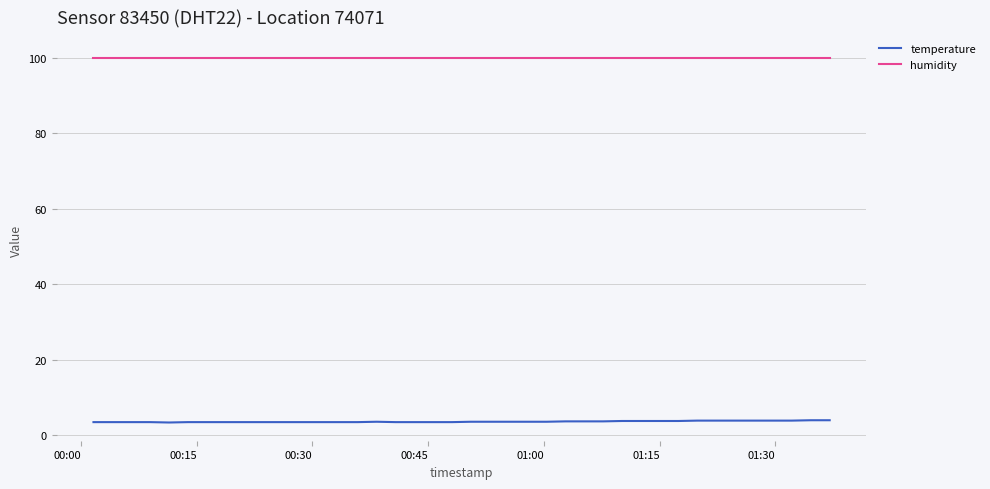

List the series in order of their overall mean, lowest first.

temperature, humidity